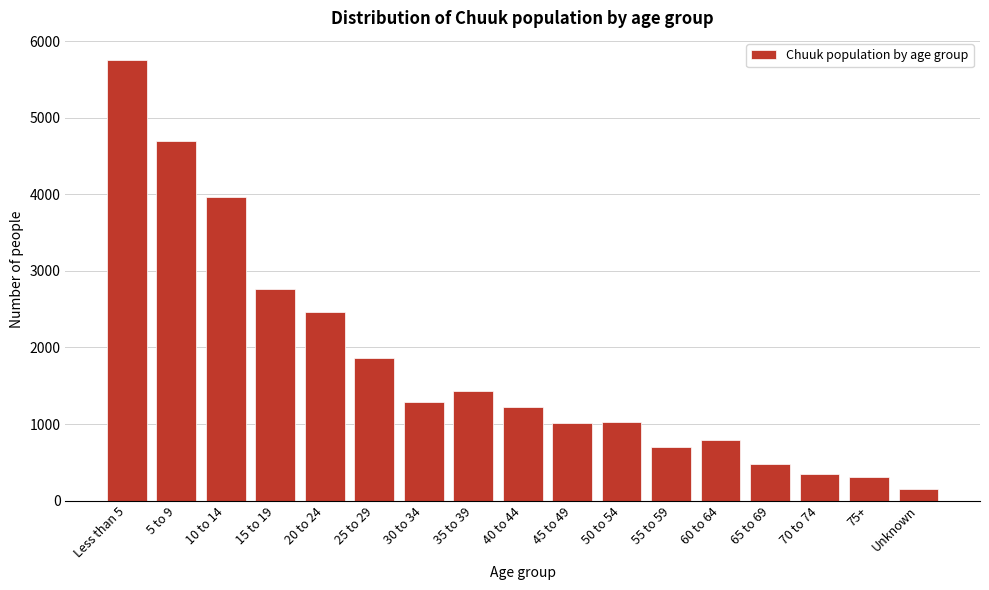

What is the ratio of the value at Less than 5 to the value at 50 to 54?

5.6